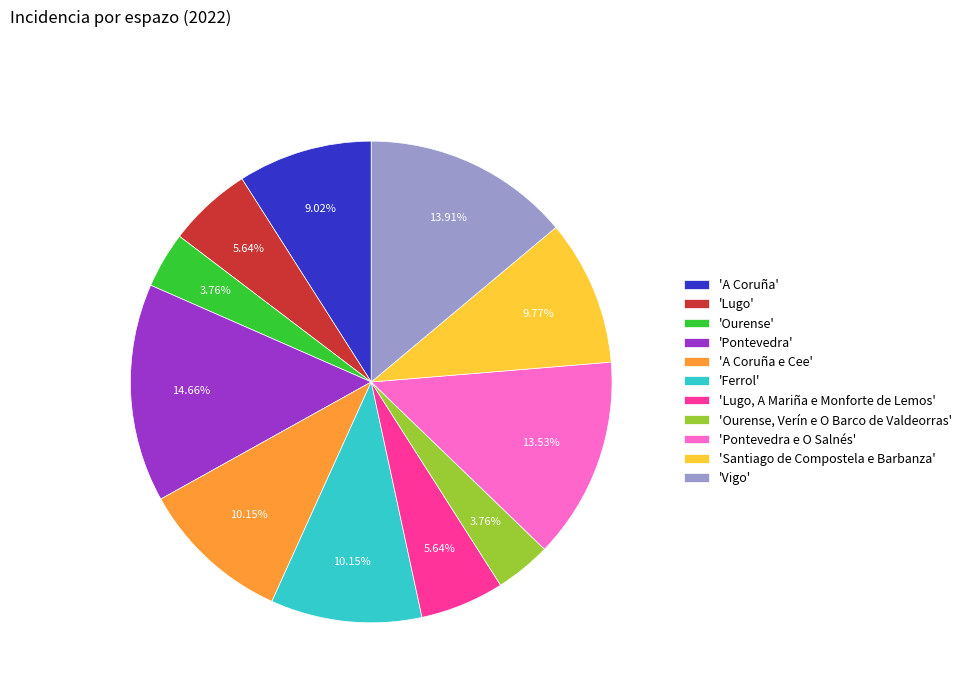

Count the number of slices in the pie.

11